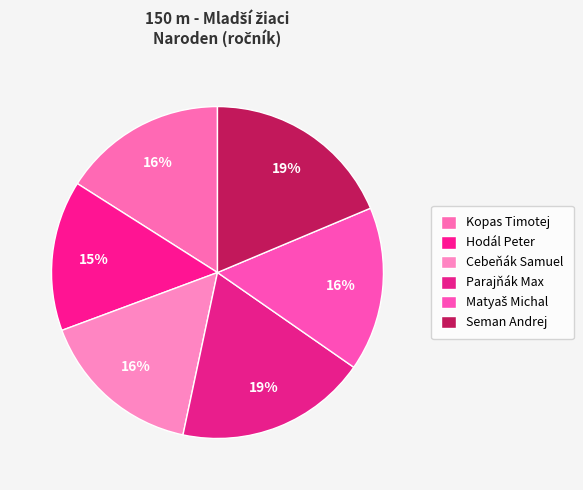

Count the number of slices in the pie.

6